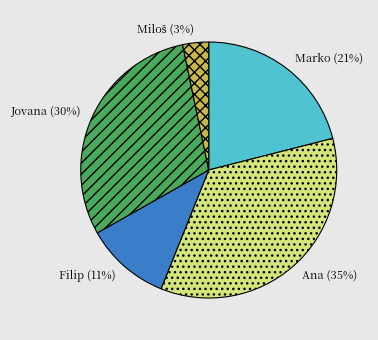

True or false: Marko accounts for 21% of the total.

True